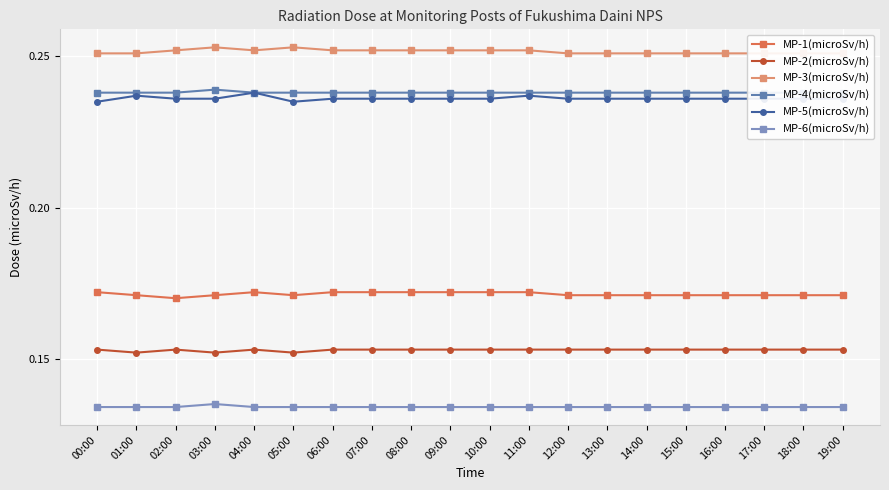

Reading left to right, what are all the values shown in this chart?

MP-1(microSv/h): 00:00=0.2	01:00=0.2	02:00=0.2	03:00=0.2	04:00=0.2	05:00=0.2	06:00=0.2	07:00=0.2	08:00=0.2	09:00=0.2	10:00=0.2	11:00=0.2	12:00=0.2	13:00=0.2	14:00=0.2	15:00=0.2	16:00=0.2	17:00=0.2	18:00=0.2	19:00=0.2
MP-2(microSv/h): 00:00=0.2	01:00=0.2	02:00=0.2	03:00=0.2	04:00=0.2	05:00=0.2	06:00=0.2	07:00=0.2	08:00=0.2	09:00=0.2	10:00=0.2	11:00=0.2	12:00=0.2	13:00=0.2	14:00=0.2	15:00=0.2	16:00=0.2	17:00=0.2	18:00=0.2	19:00=0.2
MP-3(microSv/h): 00:00=0.3	01:00=0.3	02:00=0.3	03:00=0.3	04:00=0.3	05:00=0.3	06:00=0.3	07:00=0.3	08:00=0.3	09:00=0.3	10:00=0.3	11:00=0.3	12:00=0.3	13:00=0.3	14:00=0.3	15:00=0.3	16:00=0.3	17:00=0.3	18:00=0.3	19:00=0.3
MP-4(microSv/h): 00:00=0.2	01:00=0.2	02:00=0.2	03:00=0.2	04:00=0.2	05:00=0.2	06:00=0.2	07:00=0.2	08:00=0.2	09:00=0.2	10:00=0.2	11:00=0.2	12:00=0.2	13:00=0.2	14:00=0.2	15:00=0.2	16:00=0.2	17:00=0.2	18:00=0.2	19:00=0.2
MP-5(microSv/h): 00:00=0.2	01:00=0.2	02:00=0.2	03:00=0.2	04:00=0.2	05:00=0.2	06:00=0.2	07:00=0.2	08:00=0.2	09:00=0.2	10:00=0.2	11:00=0.2	12:00=0.2	13:00=0.2	14:00=0.2	15:00=0.2	16:00=0.2	17:00=0.2	18:00=0.2	19:00=0.2
MP-6(microSv/h): 00:00=0.1	01:00=0.1	02:00=0.1	03:00=0.1	04:00=0.1	05:00=0.1	06:00=0.1	07:00=0.1	08:00=0.1	09:00=0.1	10:00=0.1	11:00=0.1	12:00=0.1	13:00=0.1	14:00=0.1	15:00=0.1	16:00=0.1	17:00=0.1	18:00=0.1	19:00=0.1